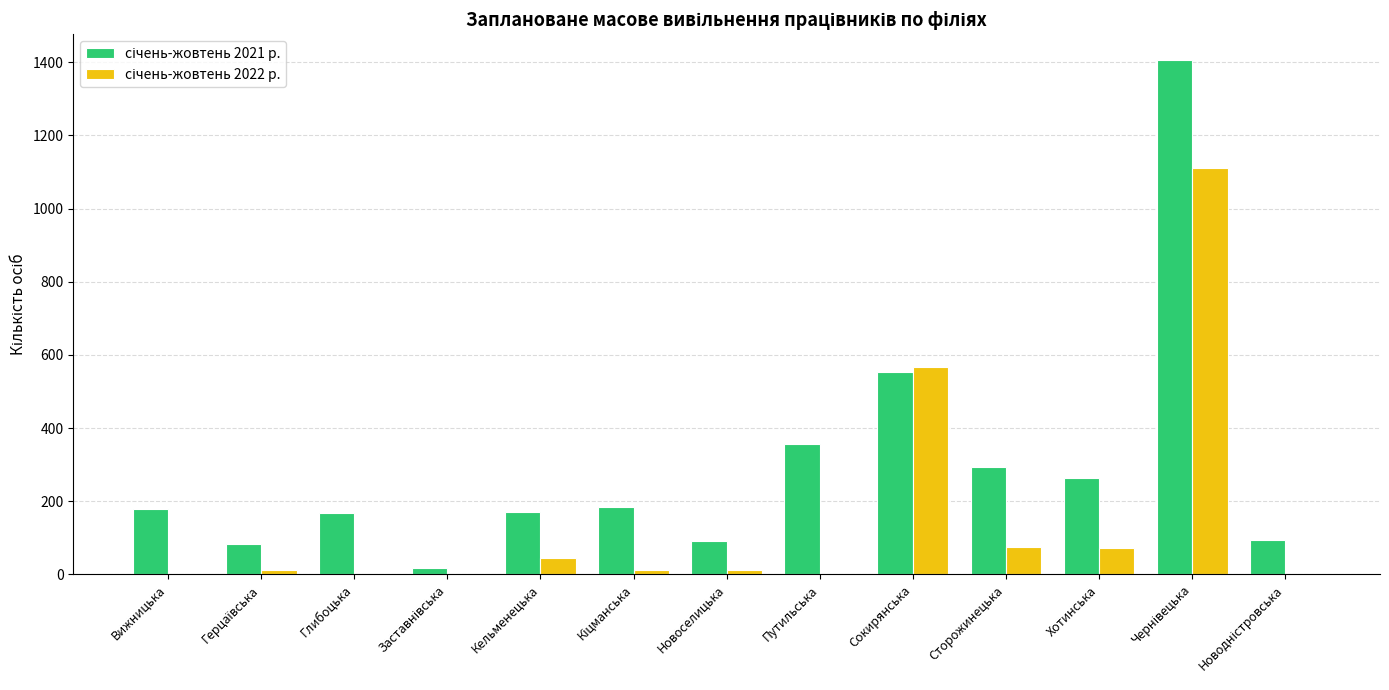

What is the maximum value shown in the chart?

1406